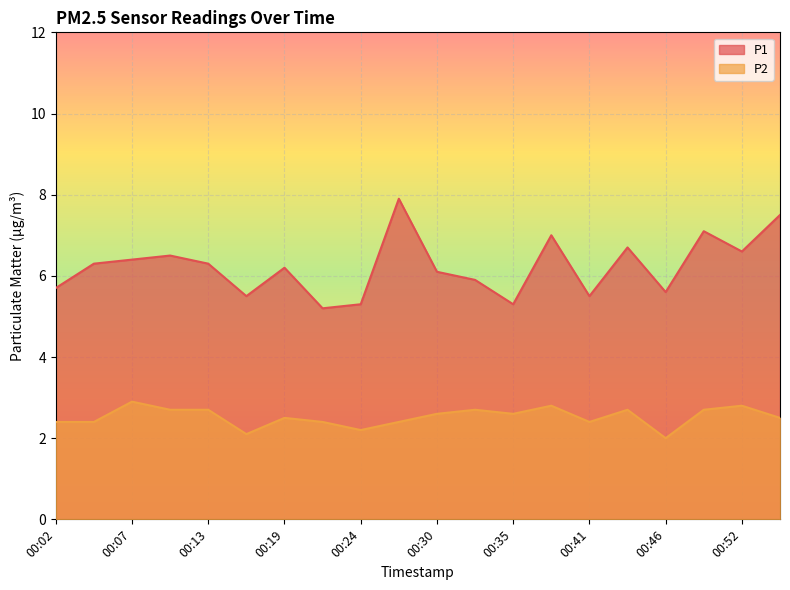

How many P2 values are between 2 and 3?

20